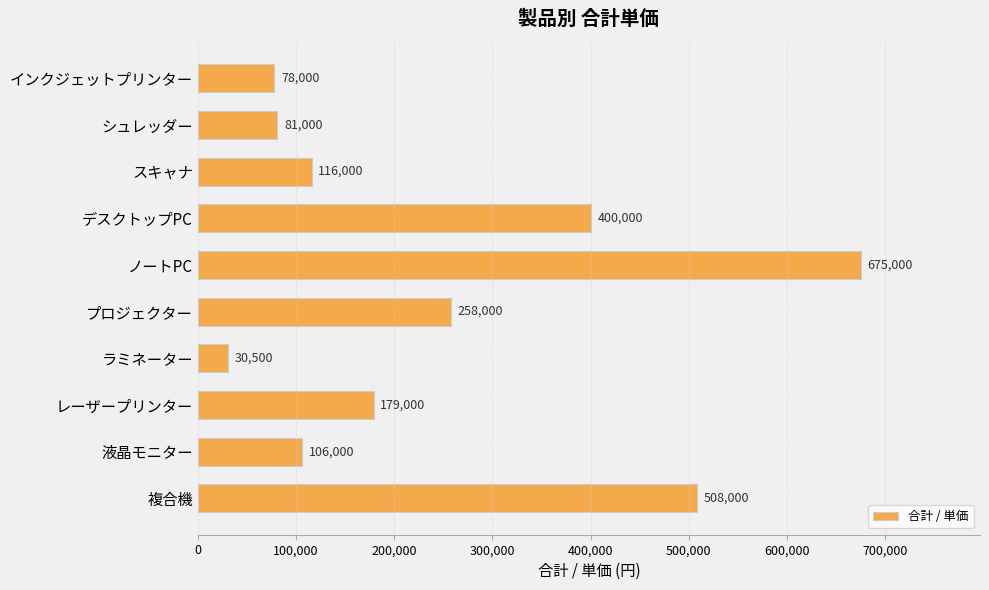

What is the difference between the values at スキャナ and プロジェクター?

142000